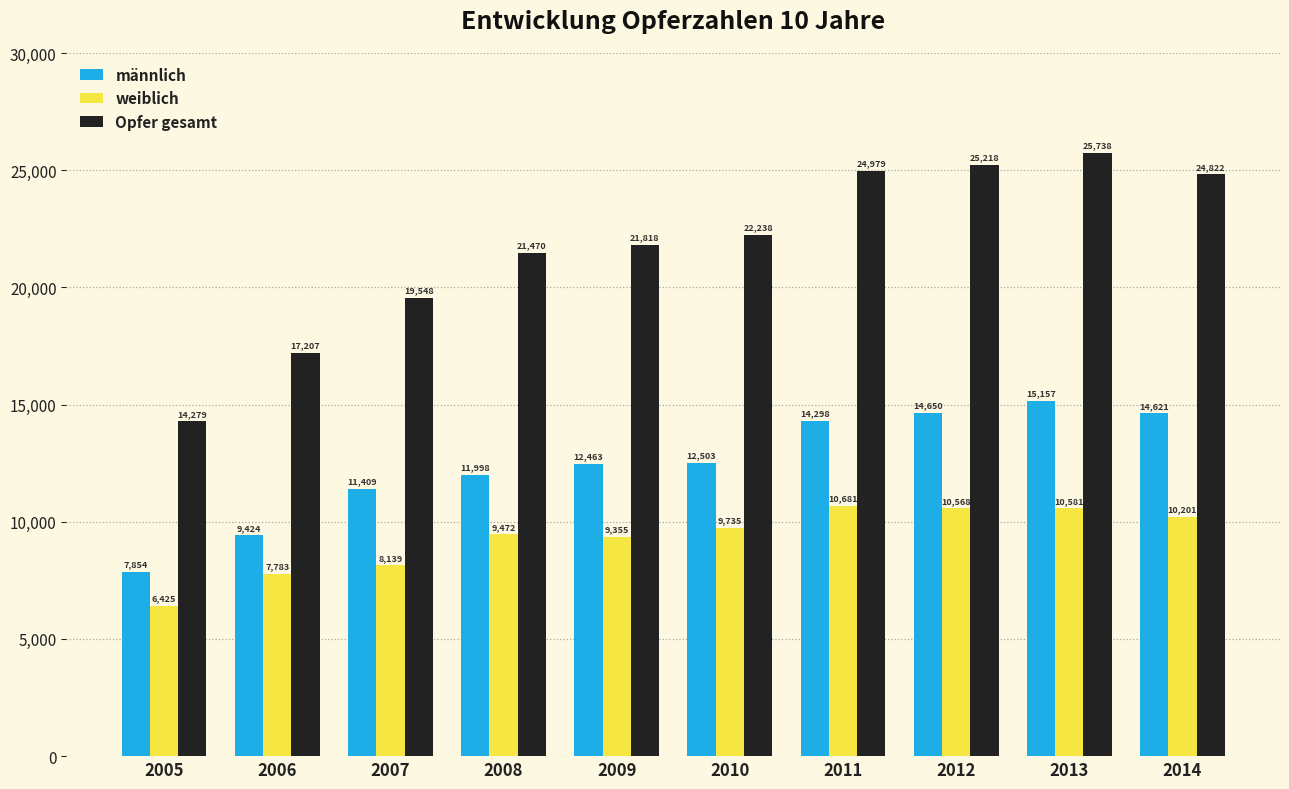

Rank the series by their average value, from highest to lowest.

Opfer gesamt, männlich, weiblich